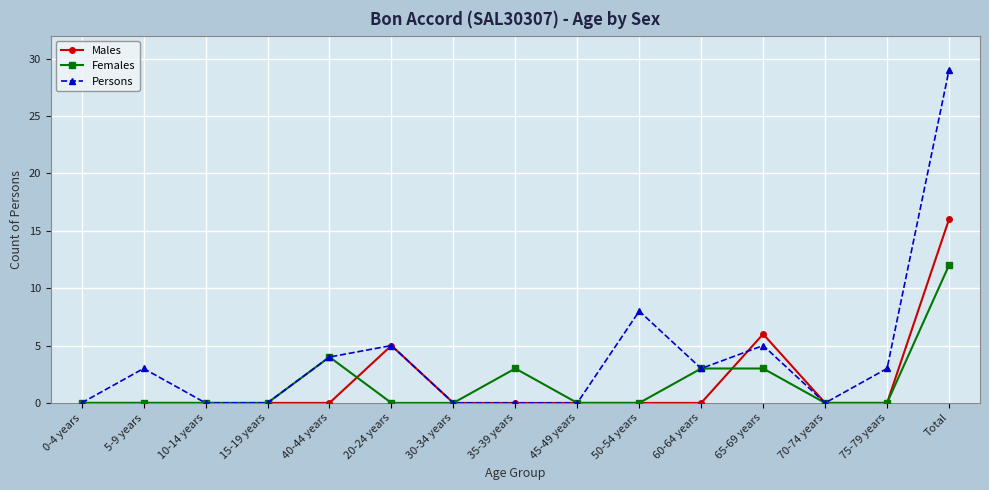

What is the label of the 12th point from the left?

65-69 years